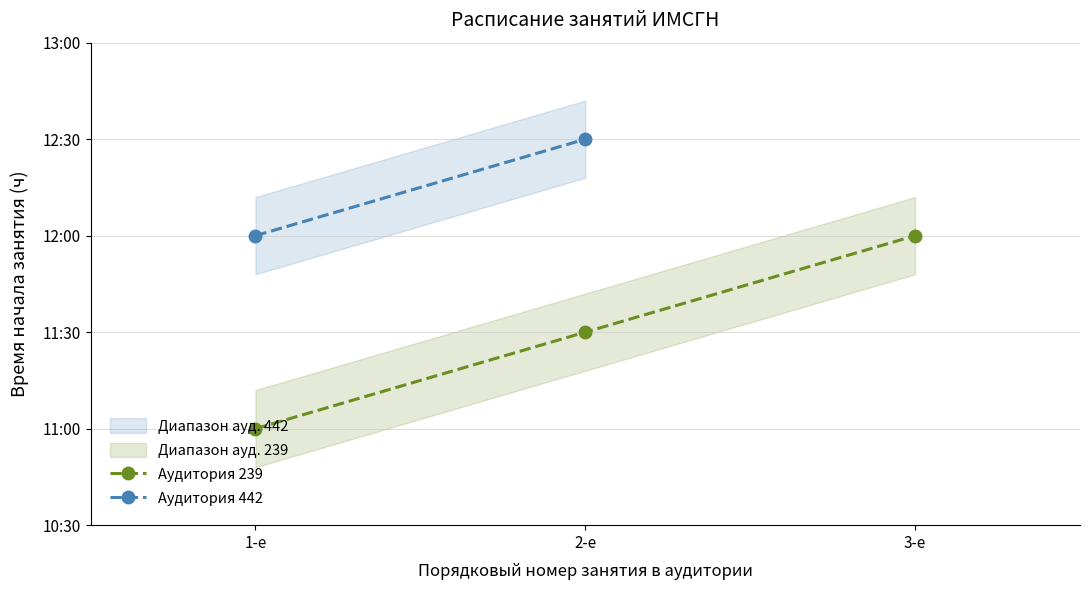

What is the change in value from 1-е to 3-е?

+1.0